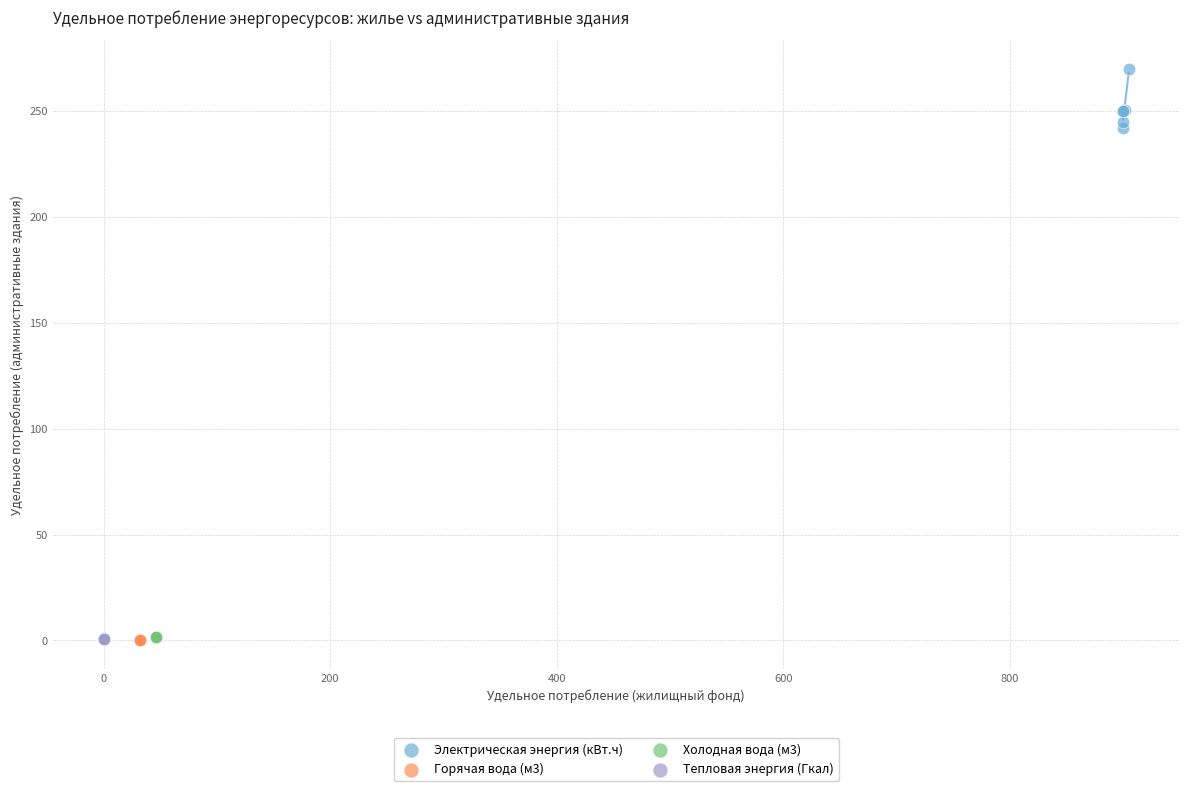

Which series reaches the maximum Y coordinate?

Электрическая энергия (кВт.ч)